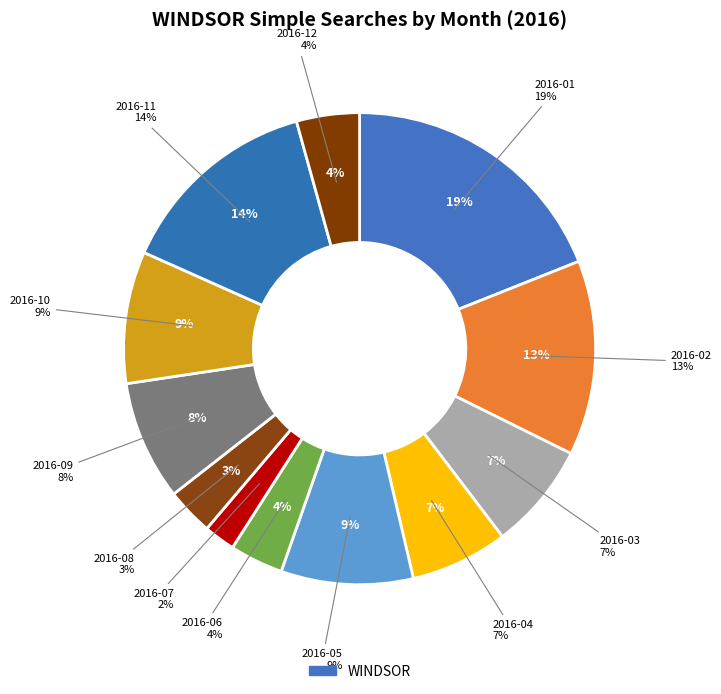

Does any single category account for the majority?

No